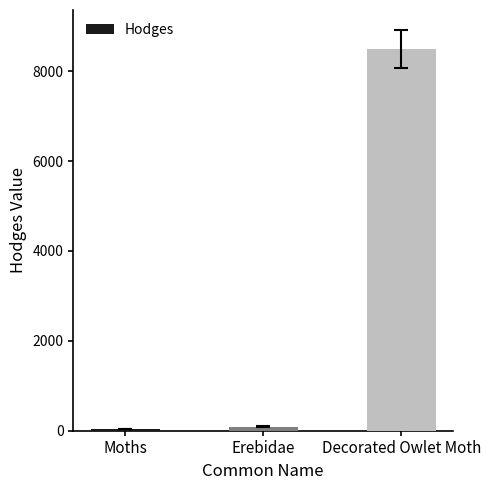

What is the maximum value shown in the chart?

8490.0